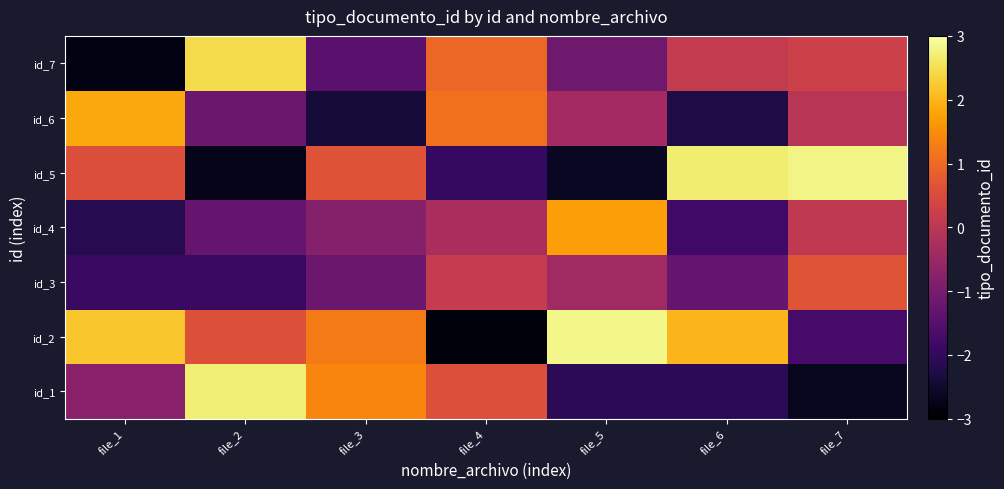

What is the total value across all series at file_3?

-2.6